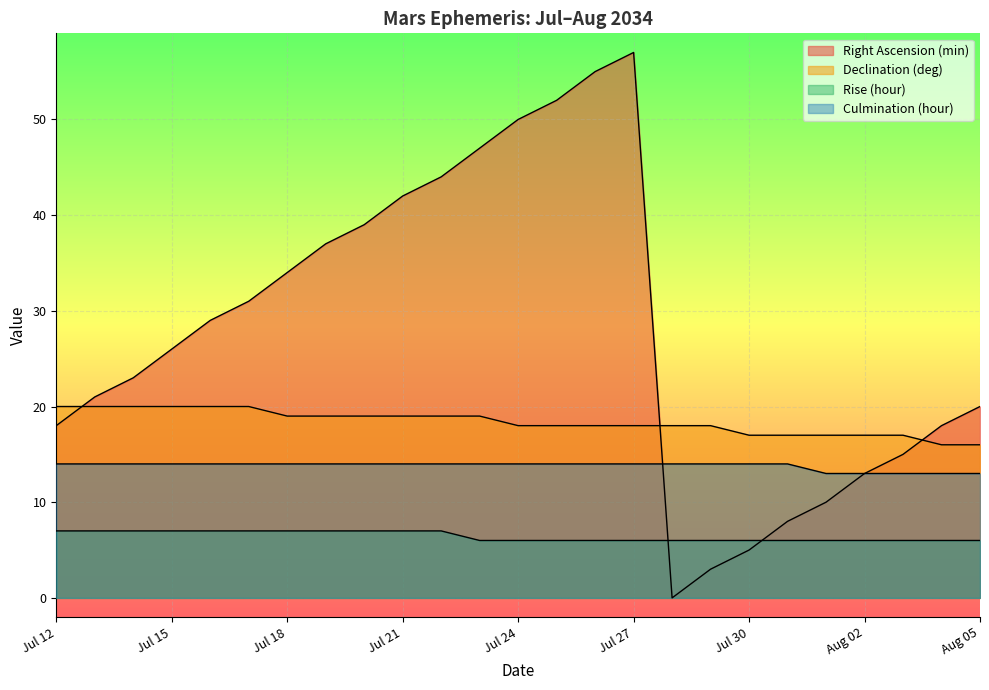

Which series changed the most between Jul 24 and Aug 04?

Right Ascension (min)